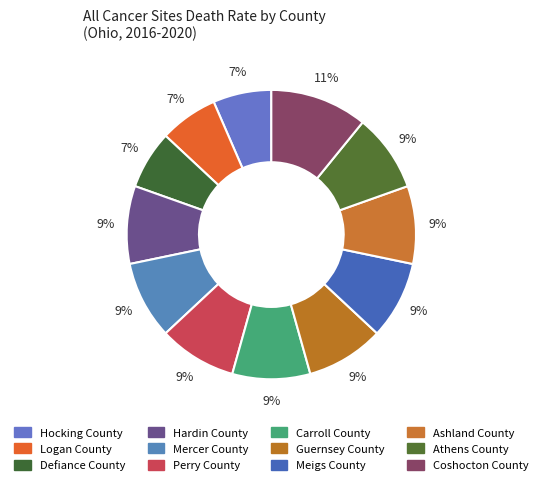

How much of the chart is everything except Hardin County?

91.3%